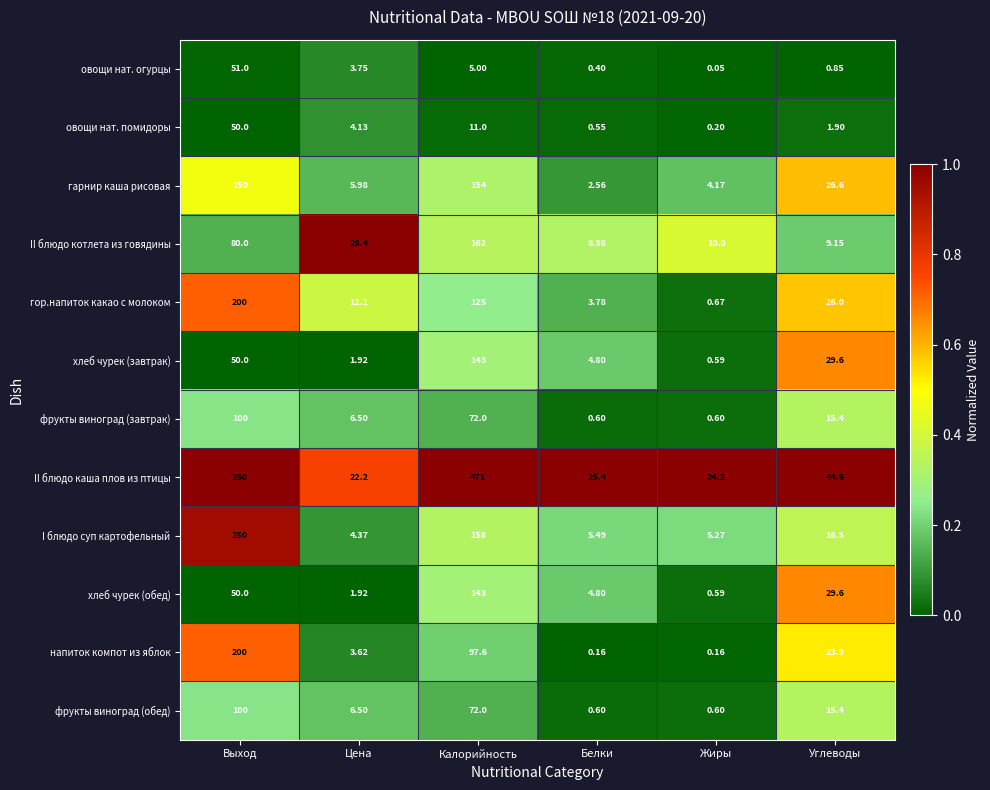

Which series has the widest spread of values?

II блюдо каша плов из птицы